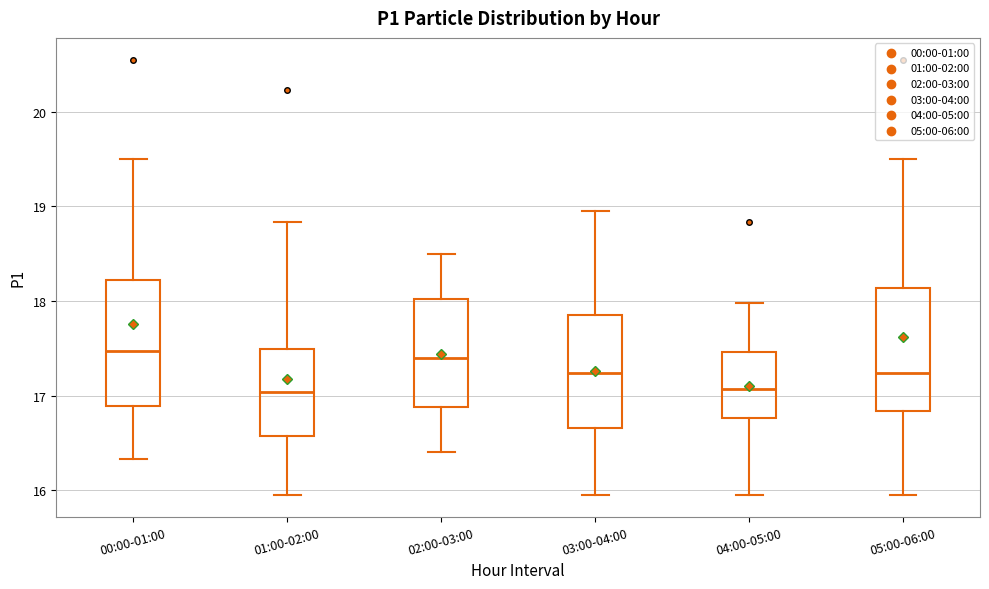

Reading left to right, transcribe this box plot: for each box, give where its median line is, the range the box spans, and where its two whiskers end, as read against the y-axis. The values are not printed on the chart, so give them approximately, as read against the axis.

00:00-01:00: median 17.5, box 16.9 to 18.2, whiskers 16.3 to 19.5
01:00-02:00: median 17.0, box 16.6 to 17.5, whiskers 16.0 to 18.8
02:00-03:00: median 17.4, box 16.9 to 18.0, whiskers 16.4 to 18.5
03:00-04:00: median 17.2, box 16.7 to 17.9, whiskers 16.0 to 19.0
04:00-05:00: median 17.1, box 16.8 to 17.5, whiskers 16.0 to 18.0
05:00-06:00: median 17.2, box 16.8 to 18.1, whiskers 16.0 to 19.5